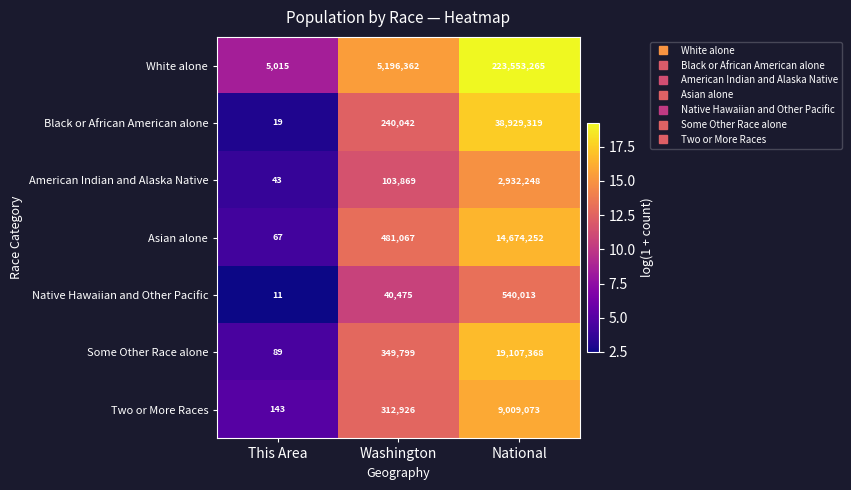

What is the total value across all series at National?

308745538